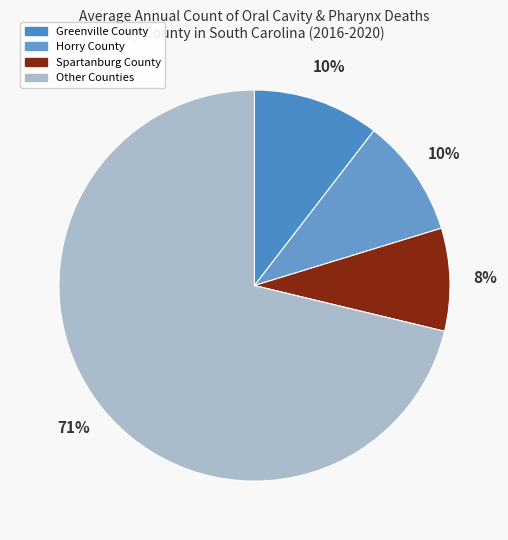

Which category has the biggest portion of the pie?

Other Counties